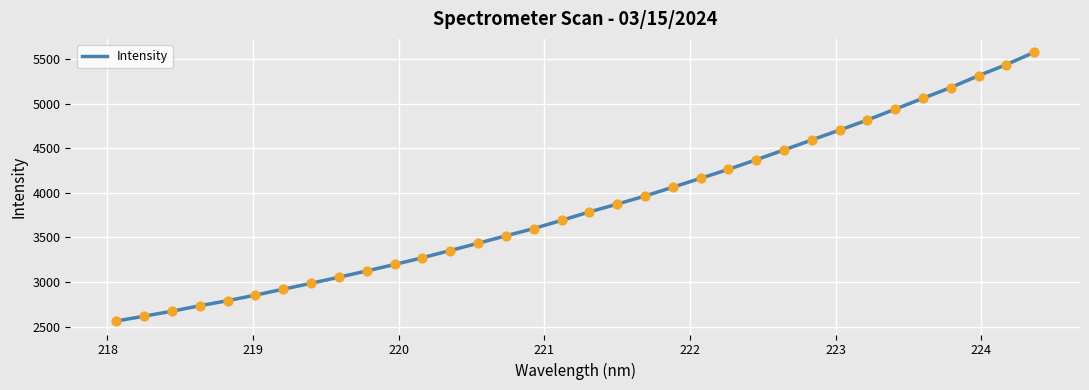

What is the smallest value displayed?

2563.3